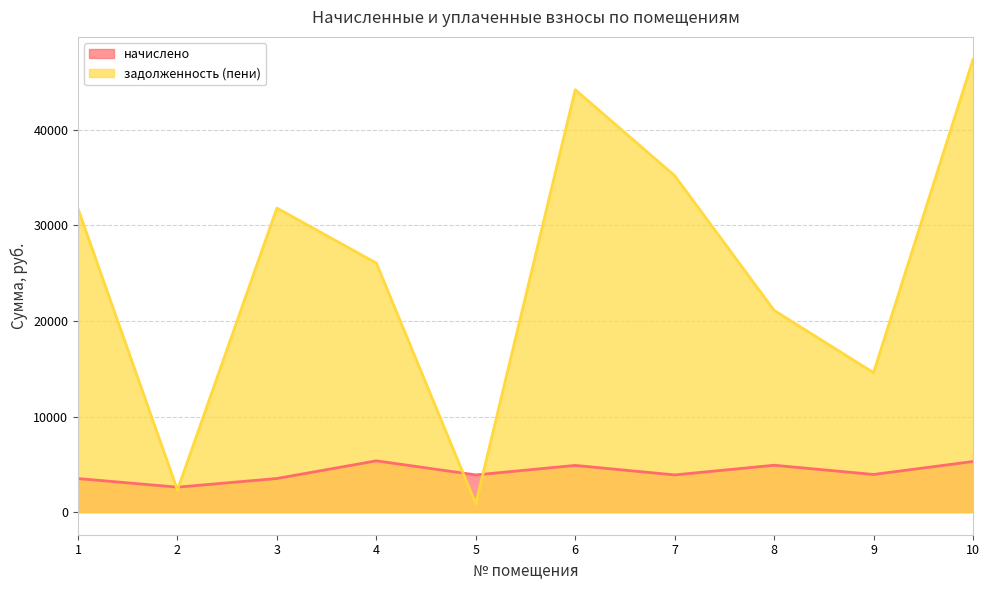

What is the sum of all начислено values?

41798.2